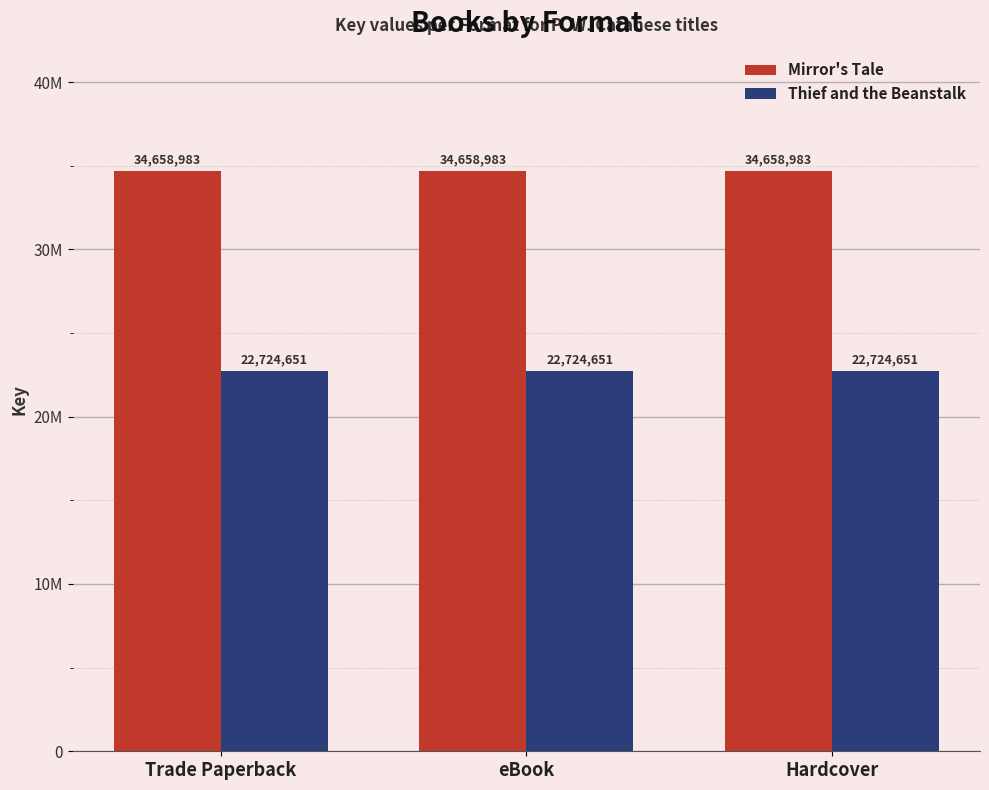

List the labels in order of Mirror's Tale value, largest first.

Trade Paperback, eBook, Hardcover